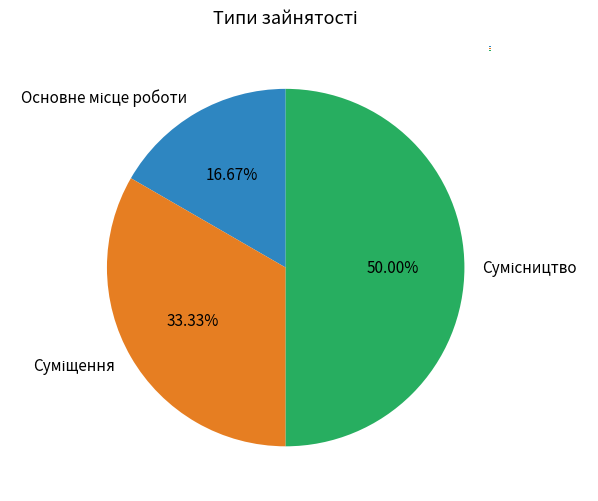

Count the number of slices in the pie.

3